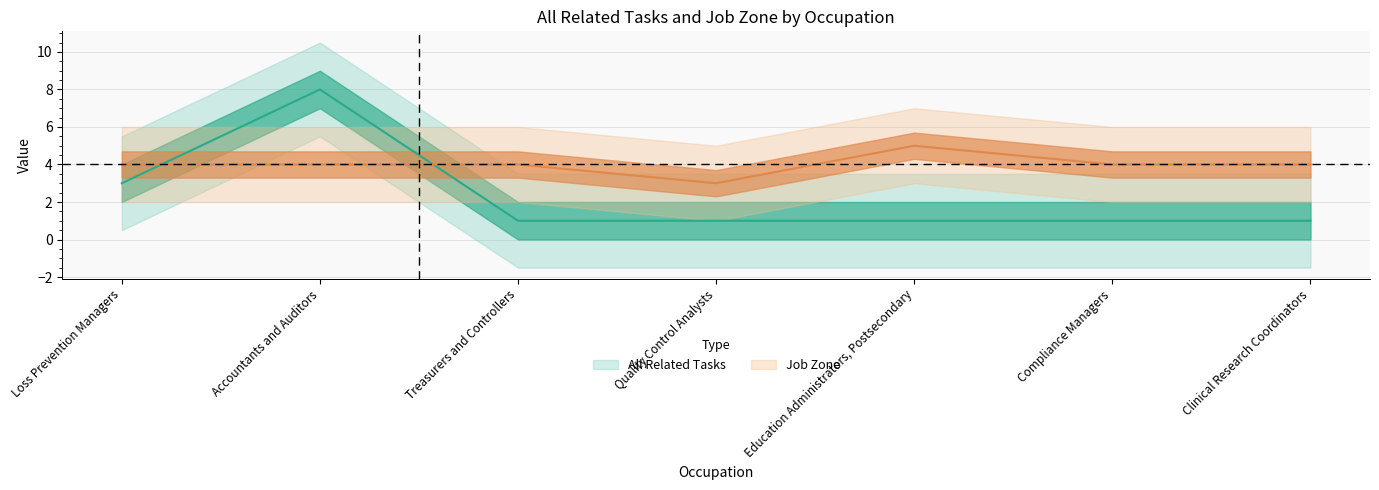

What value does the Job Zone series have at Clinical Research Coordinators?

4